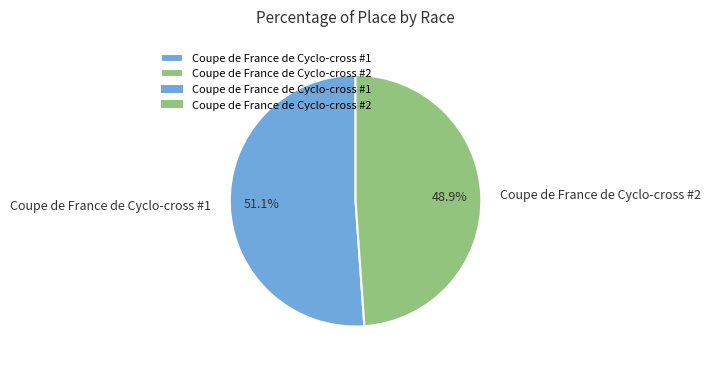

To the nearest percent, what is the average slice percentage?

50%